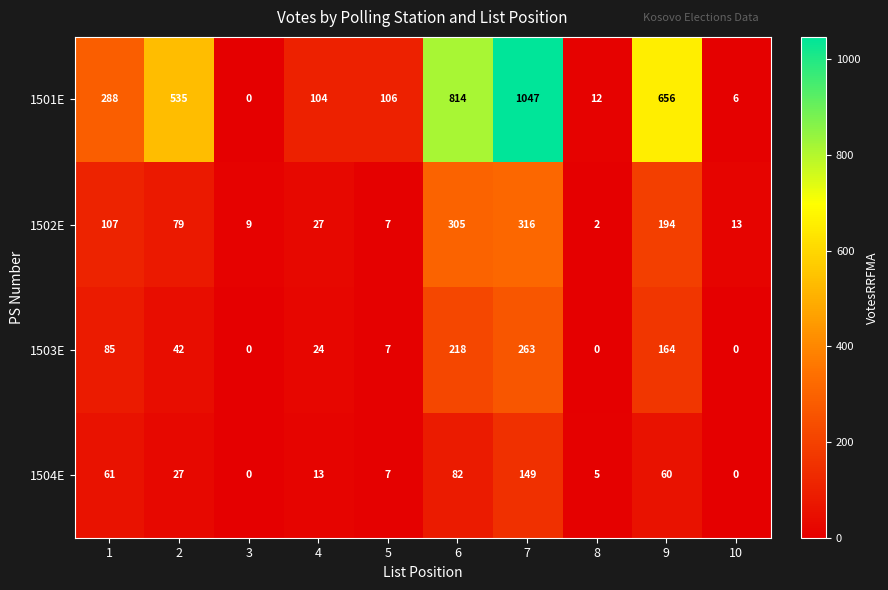

What is the total value across all series at 4?

168